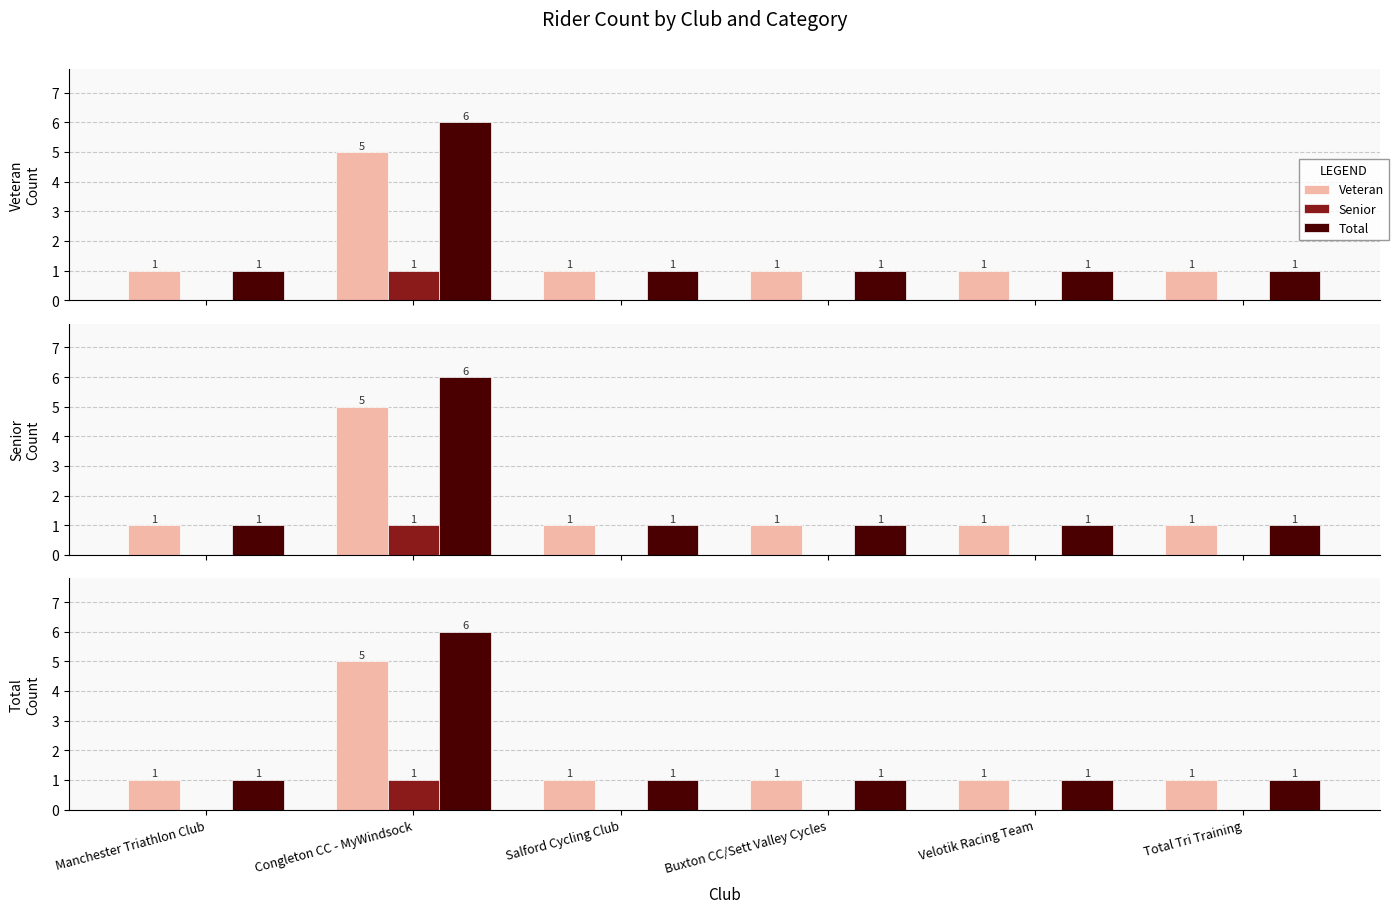

Reading left to right, extract all data points from this chart.

Veteran: Manchester Triathlon Club=1	Congleton CC - MyWindsock=5	Salford Cycling Club=1	Buxton CC/Sett Valley Cycles=1	Velotik Racing Team=1	Total Tri Training=1
Senior: Manchester Triathlon Club=0	Congleton CC - MyWindsock=1	Salford Cycling Club=0	Buxton CC/Sett Valley Cycles=0	Velotik Racing Team=0	Total Tri Training=0
Total: Manchester Triathlon Club=1	Congleton CC - MyWindsock=6	Salford Cycling Club=1	Buxton CC/Sett Valley Cycles=1	Velotik Racing Team=1	Total Tri Training=1